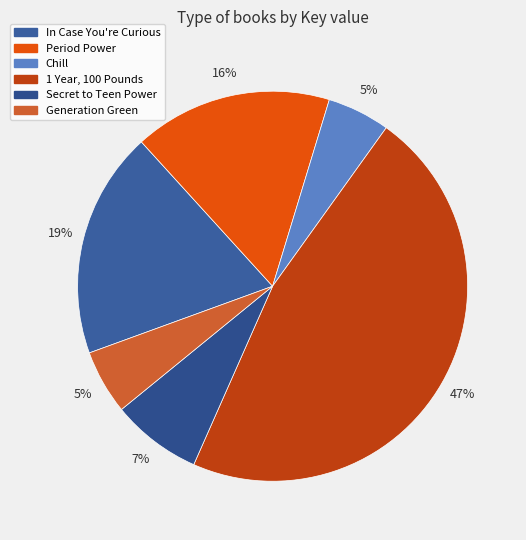

What percentage is the In Case You're Curious slice, to the nearest percent?

19%